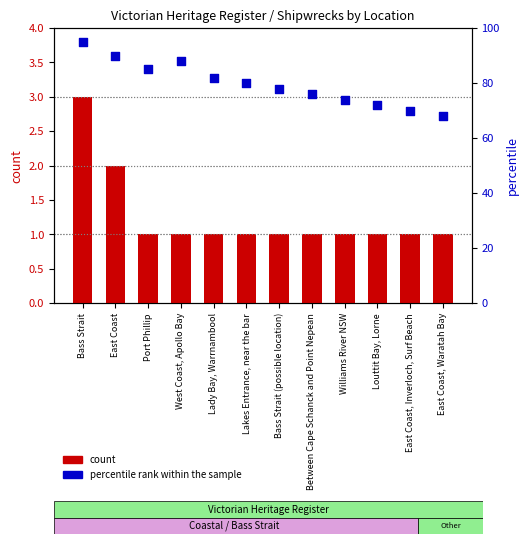

At how many categories does at least one series exceed 52?

12